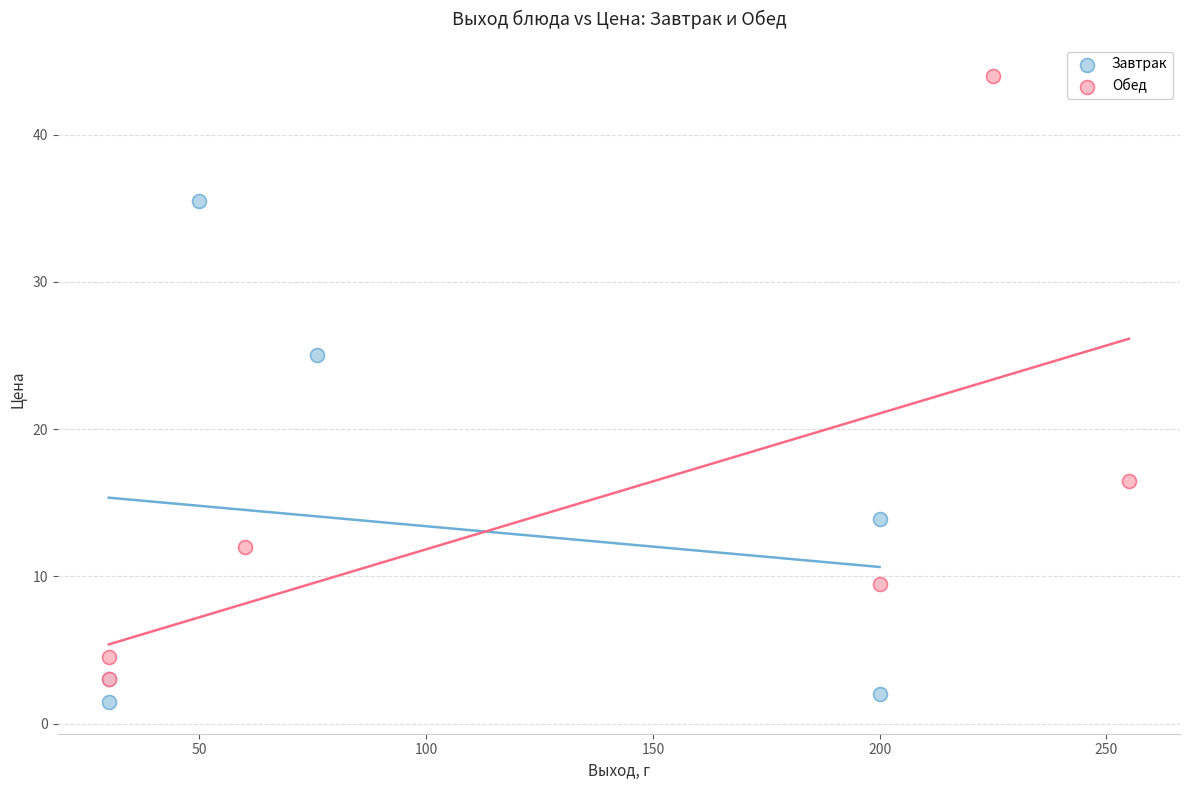

Which series contains the lowest Y value?

Завтрак